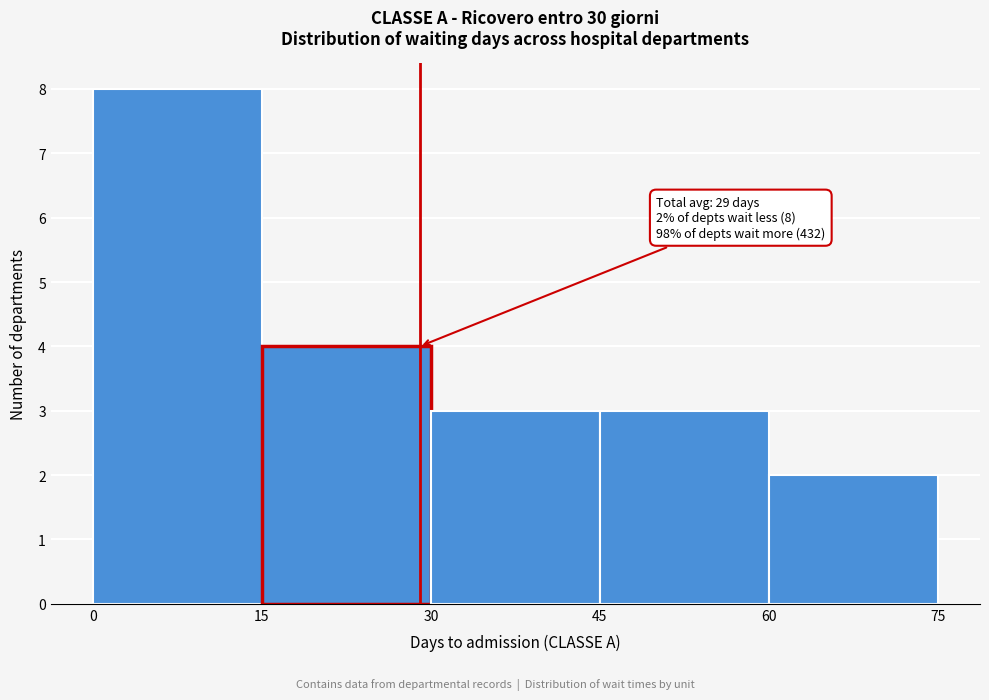

Which range on the x-axis has the tallest bar?

0 to 15